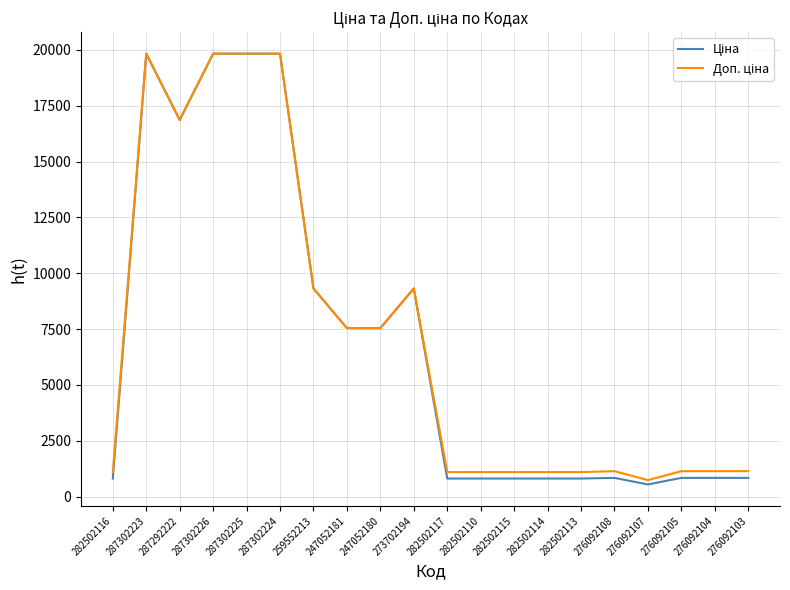

What is the total value across all series at 276092107?

1289.8